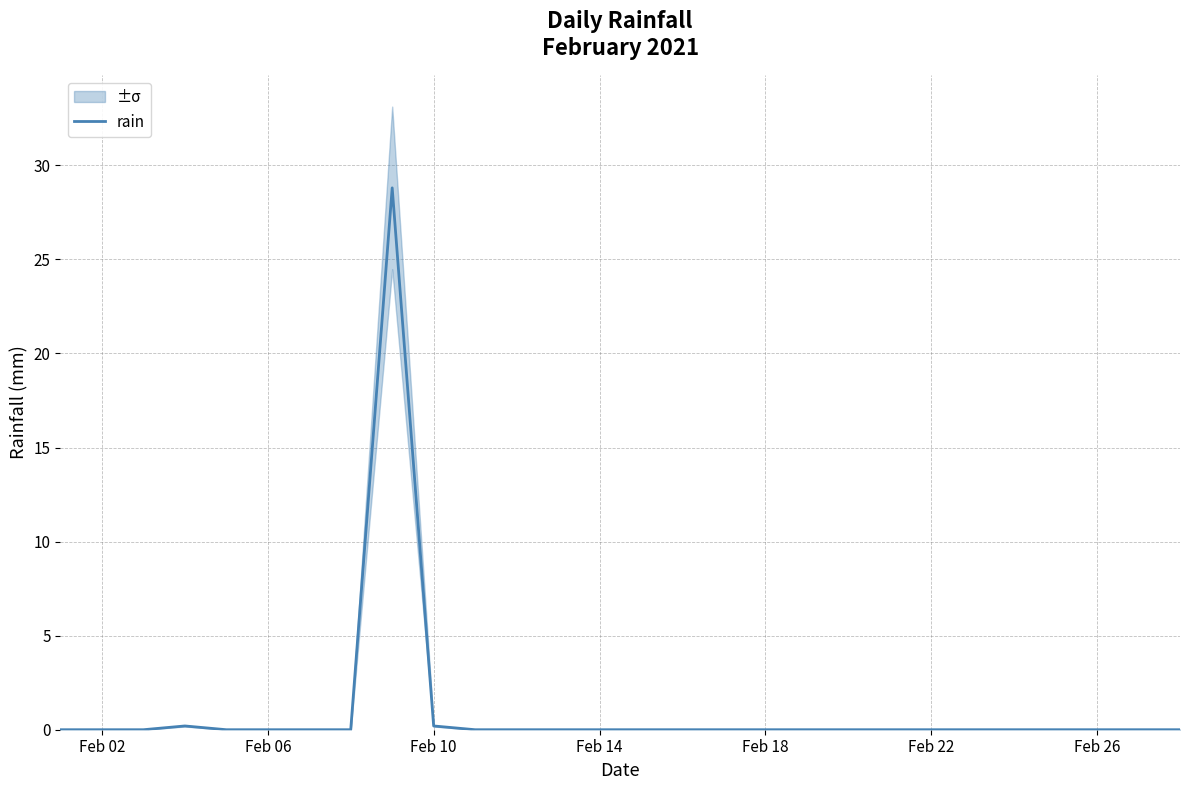

What is the maximum value for rain?

28.8